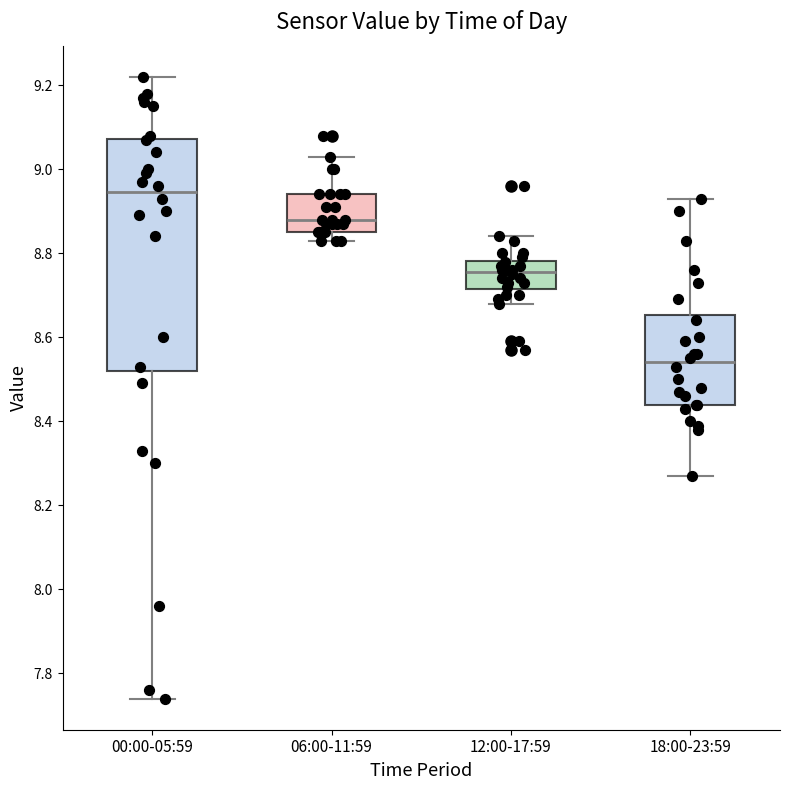

Where is the upper edge of the box for 18:00-23:59 on the y-axis? The values are not printed on the chart, so give them approximately, as read against the axis.

8.66